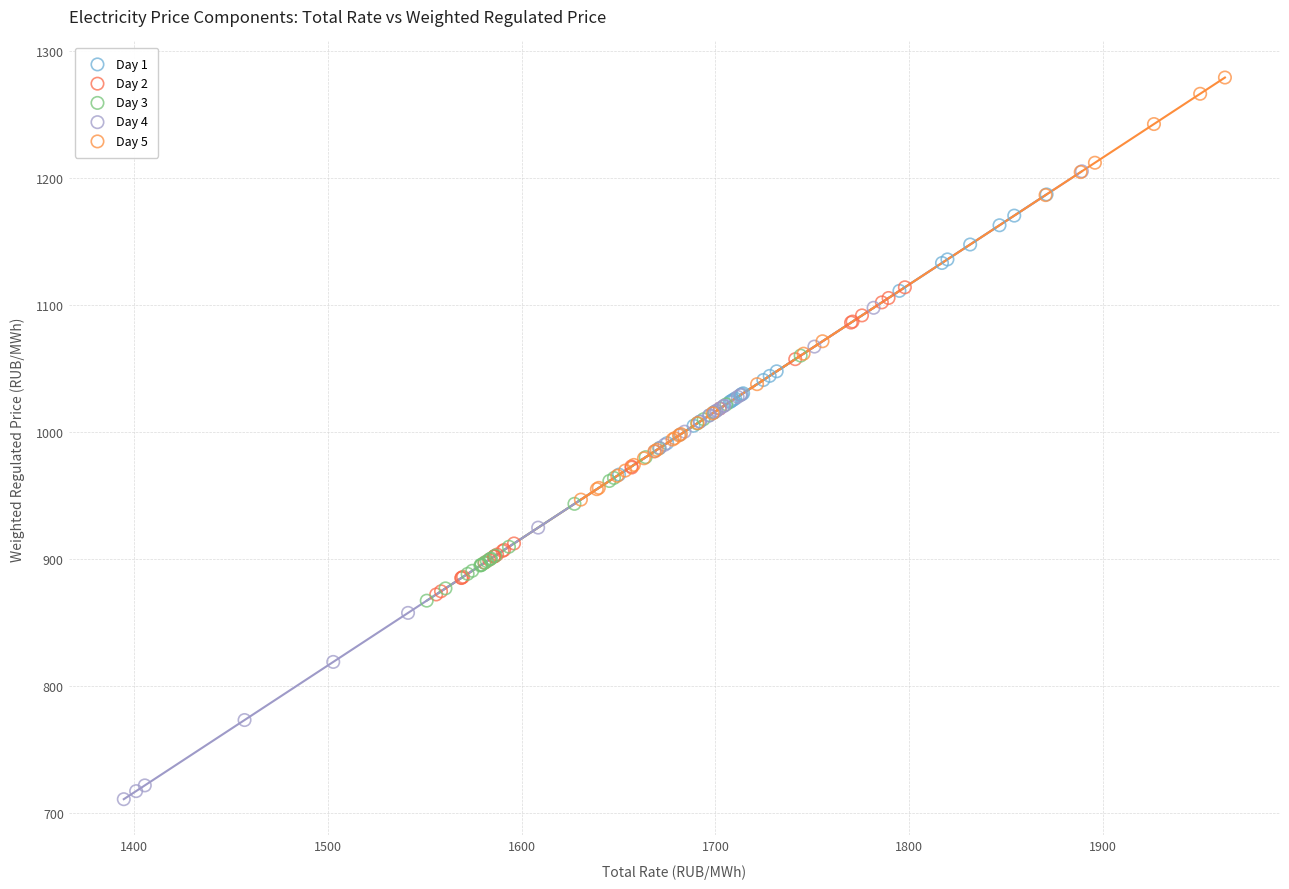

Which series has the widest spread of Y values?

Day 4